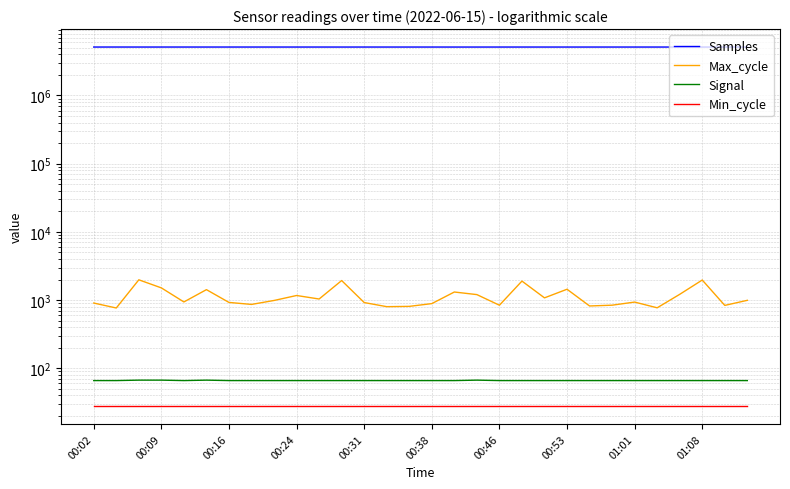

At 14, list the series in order from largest to smallest.

Samples, Max_cycle, Signal, Min_cycle